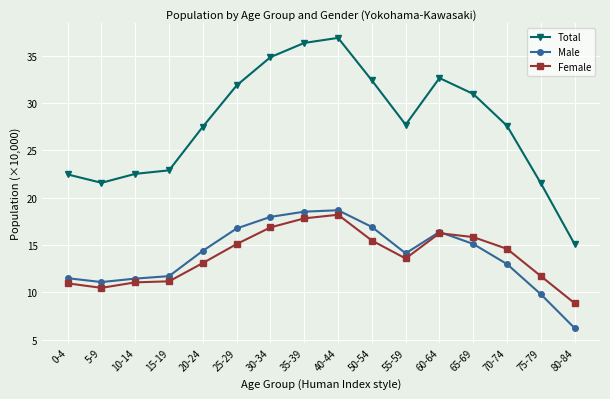

Where does the Total series first go above 27?

20-24